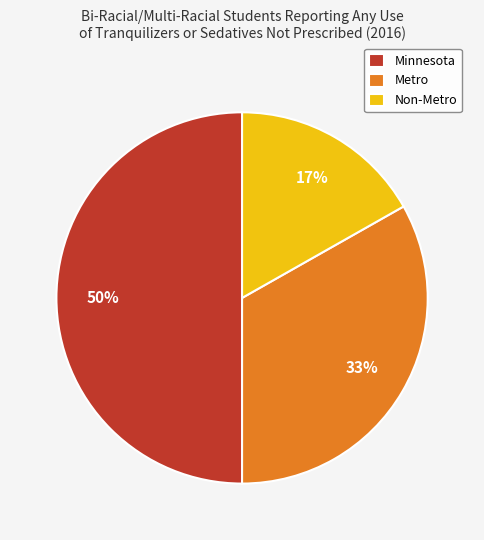

What is the ratio of the value at Metro to the value at Minnesota?

0.7